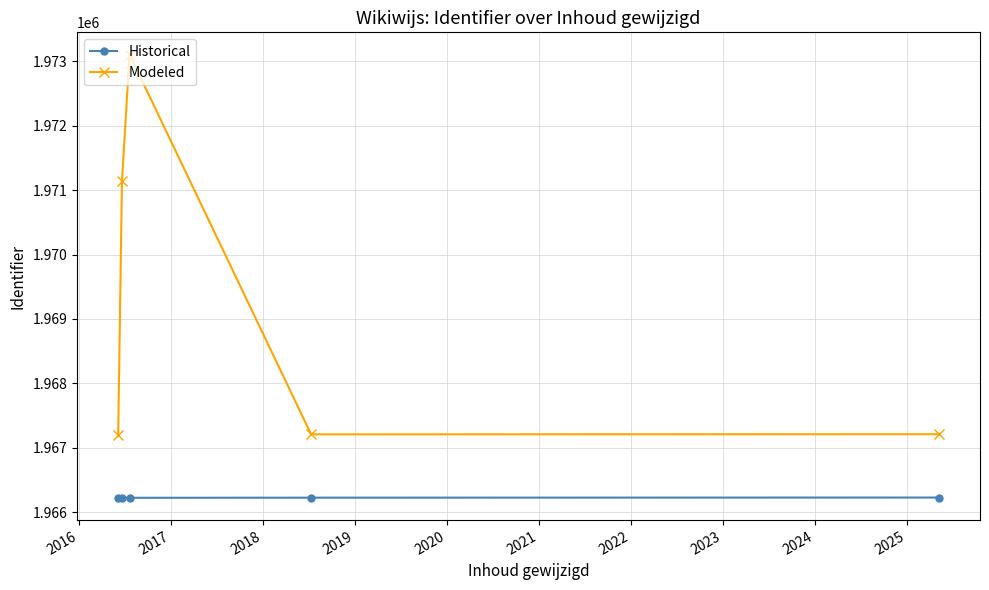

Which series has the largest total across all categories?

Modeled